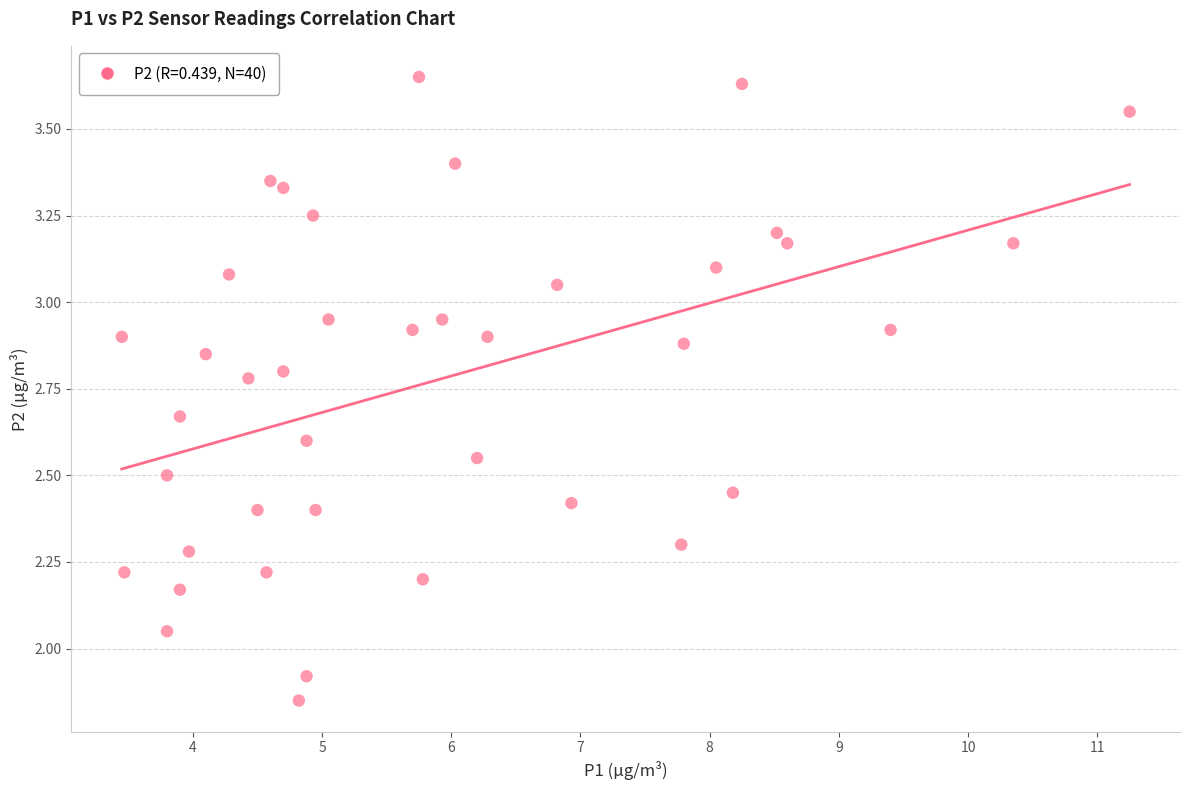

What is the range of X values (max minus min)?

7.8